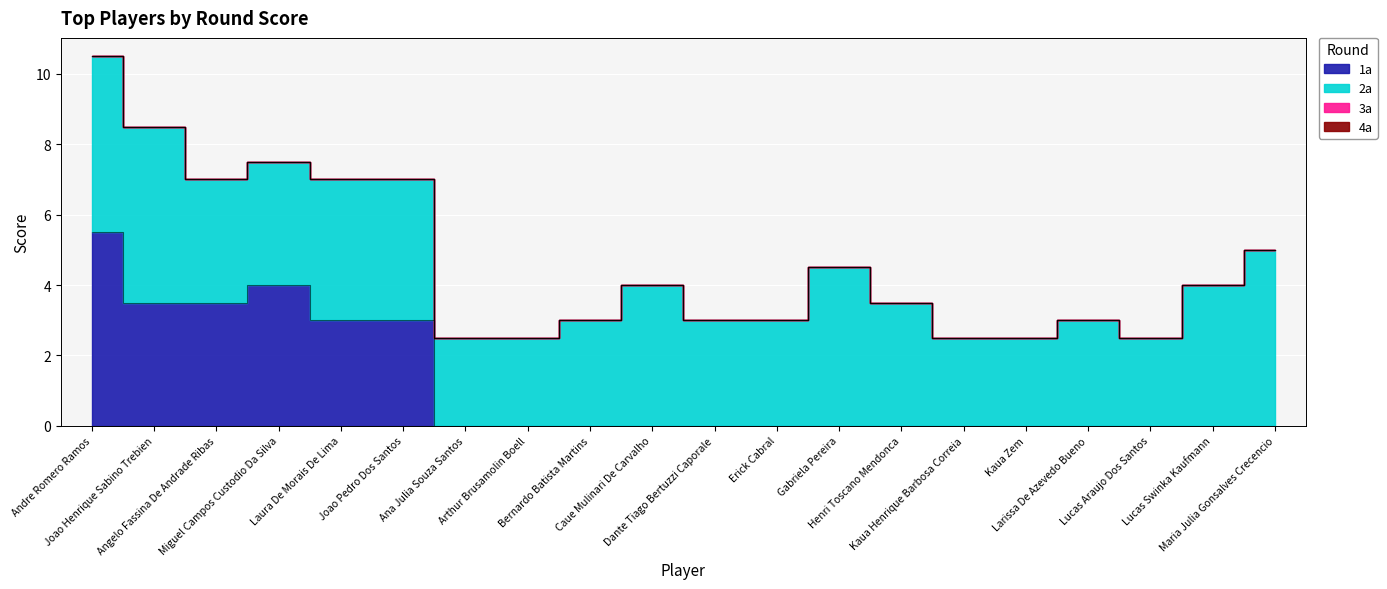

The value of 2a at Dante Tiago Bertuzzi Caporale is 3.0. True or false?

True